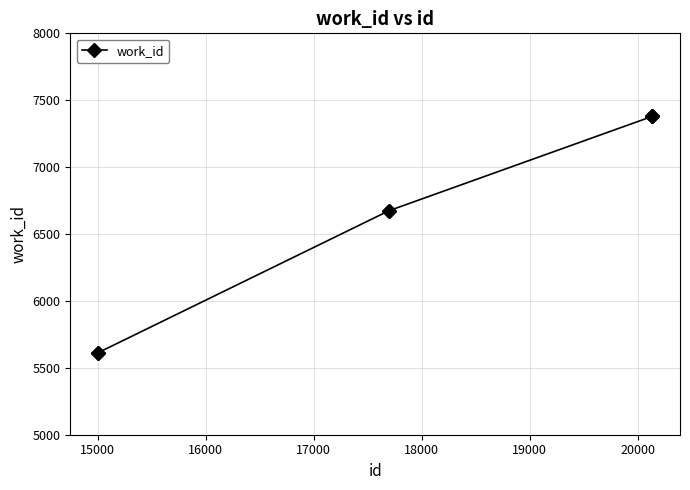

What is the difference between the maximum and minimum values?

1766